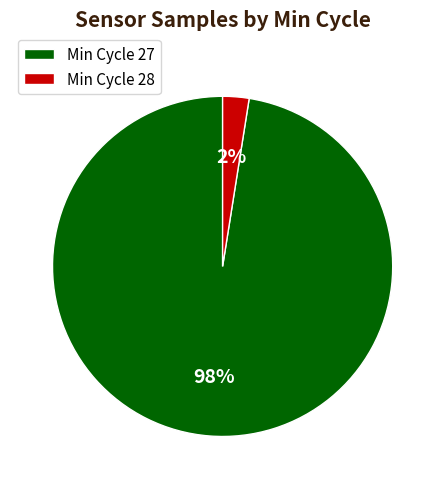

True or false: Min Cycle 27 accounts for 98% of the total.

True